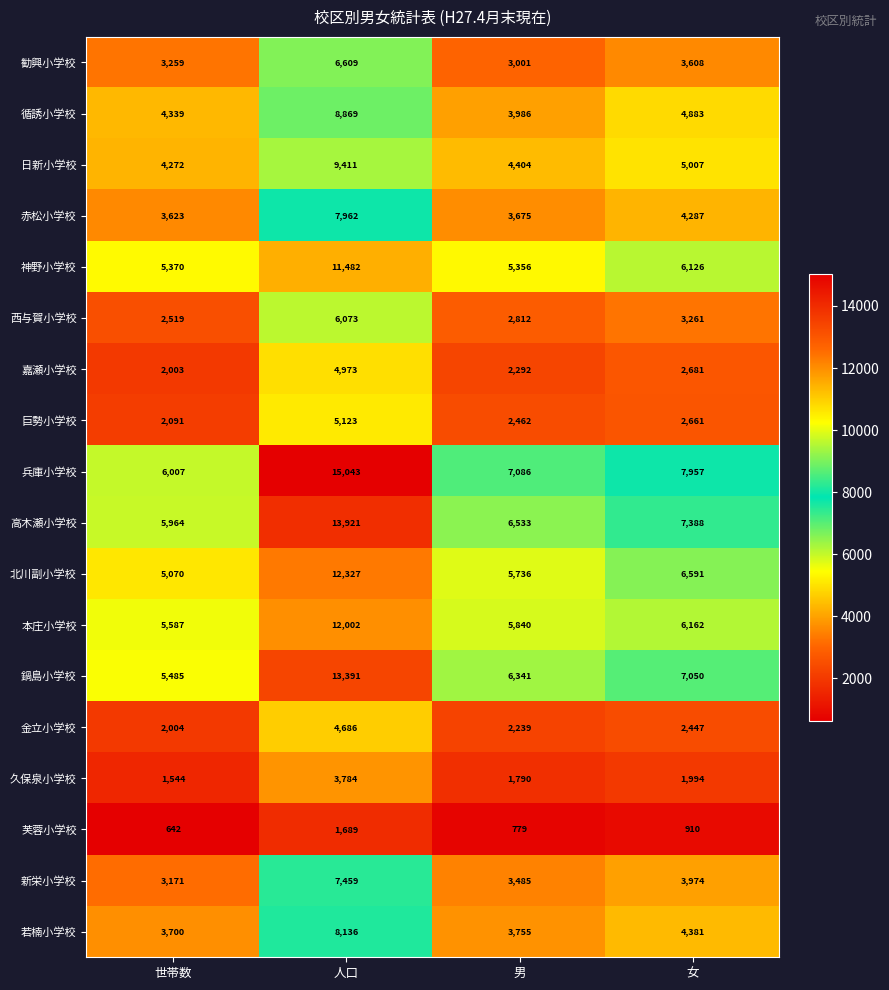

What is the average value of the 金立小学校 series?

2844